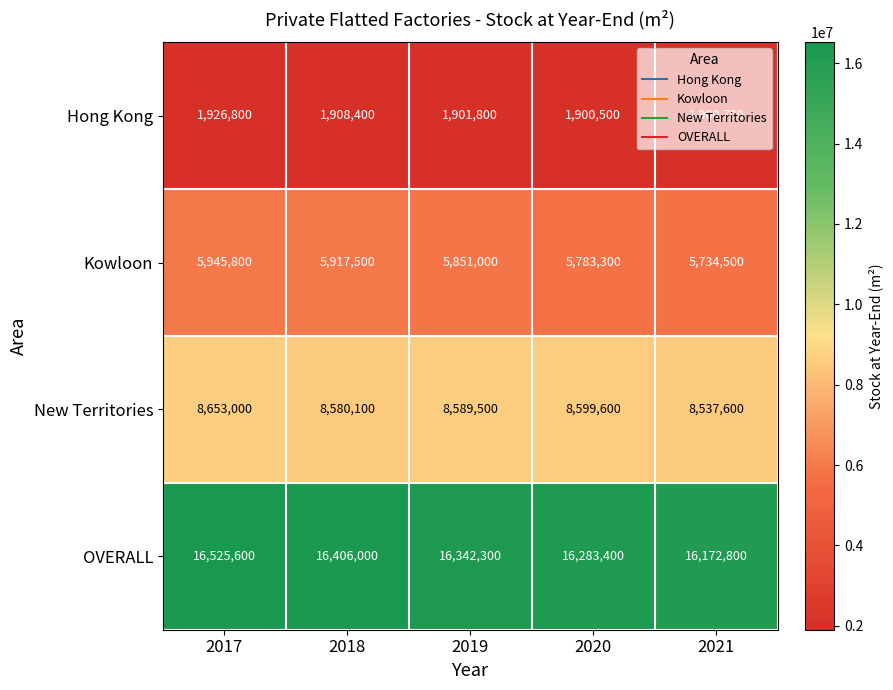

What is the difference between the New Territories values at 2019 and 2018?

9400